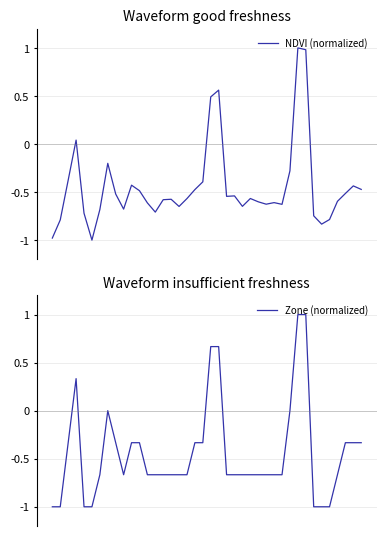

What are all the series names shown in the legend?

NDVI (normalized), Zone (normalized)